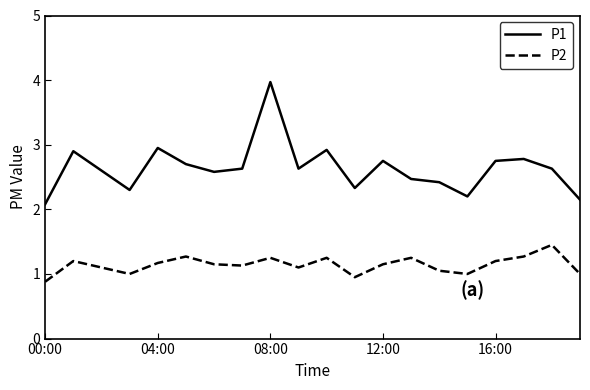

Which series has the widest spread of values?

P1